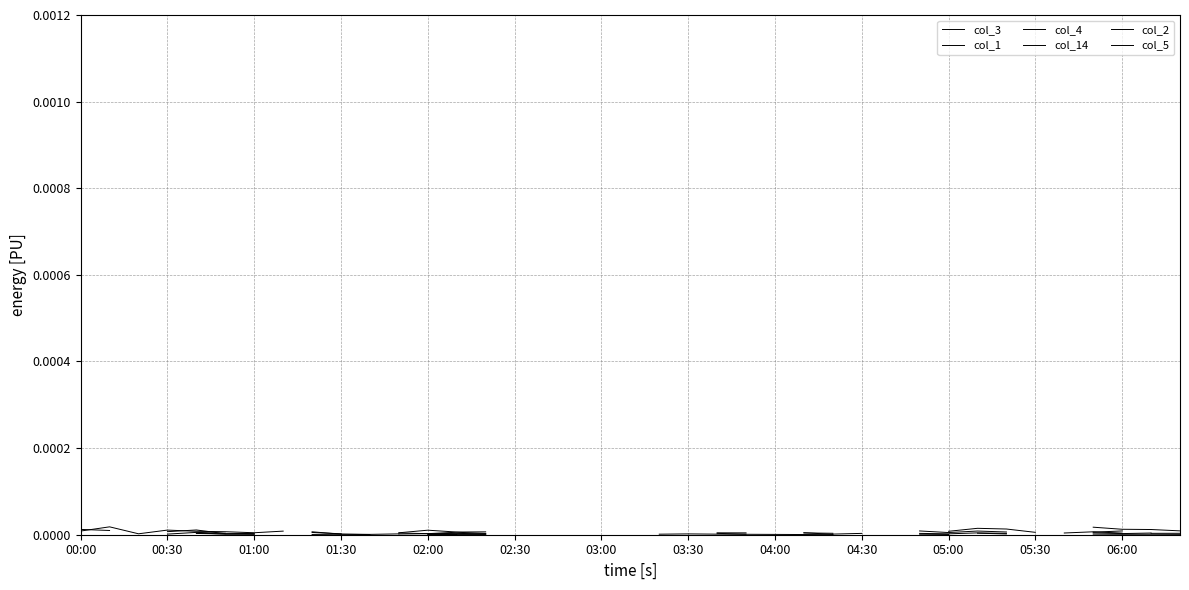

Is the value of col_1 at 32 greater than the value of col_14 at 04:00?

Yes